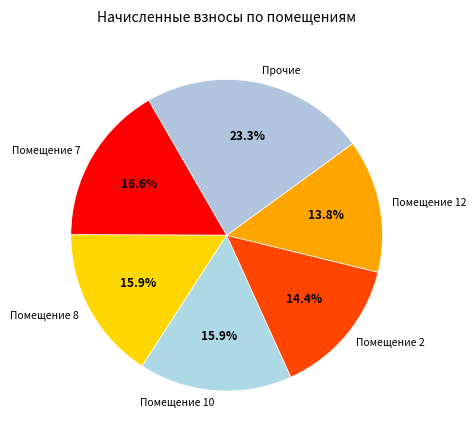

Does any single category account for the majority?

No